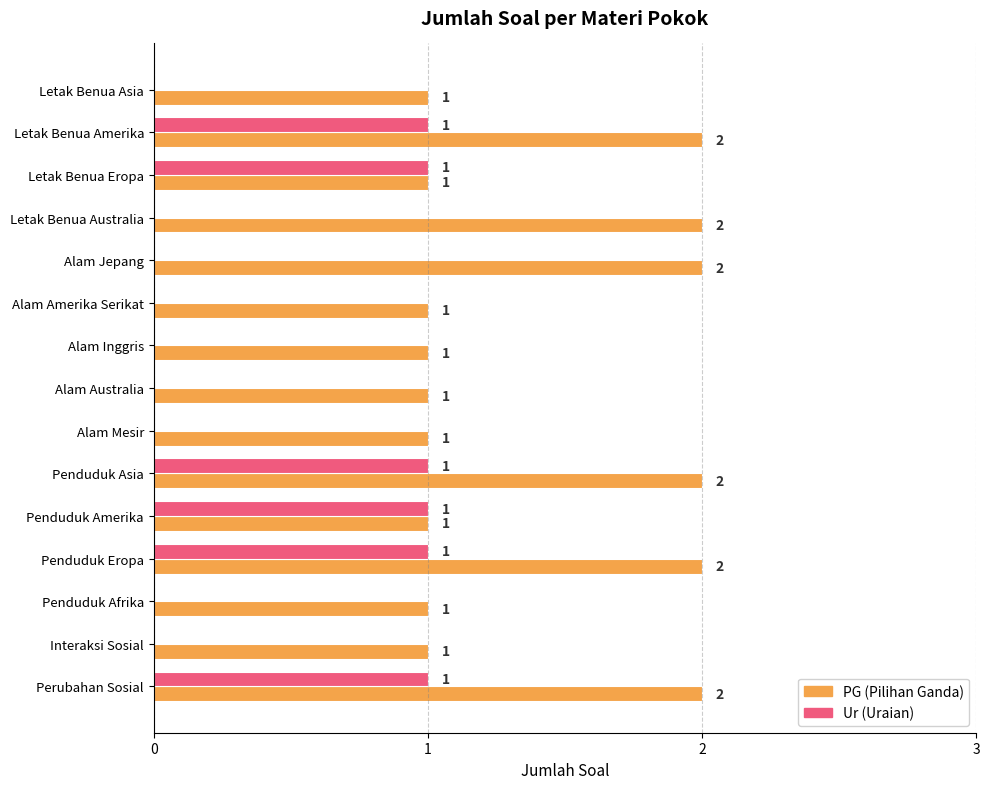

Count the number of data series in this chart.

2